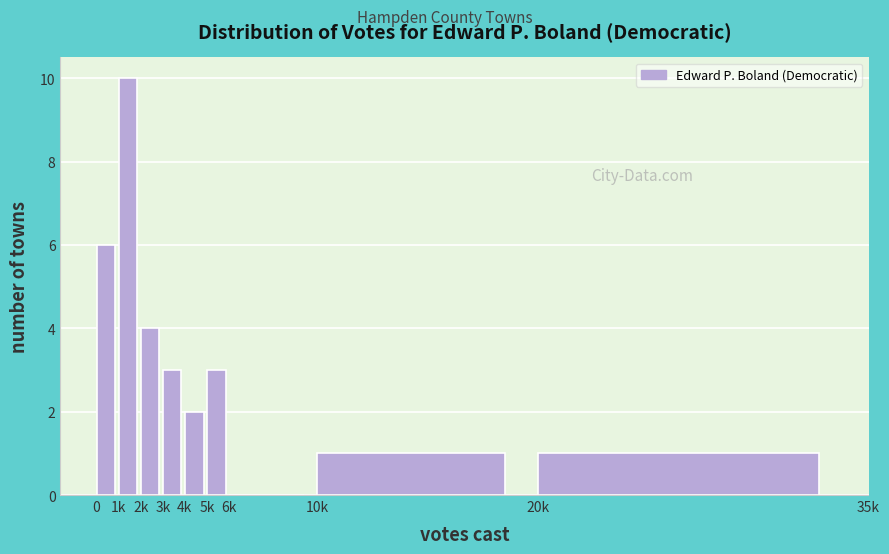

Reading right to left, what are all the values shown in this chart?

20k=1	10k=1	6k=0	5k=3	4k=2	3k=3	2k=4	1k=10	0=6